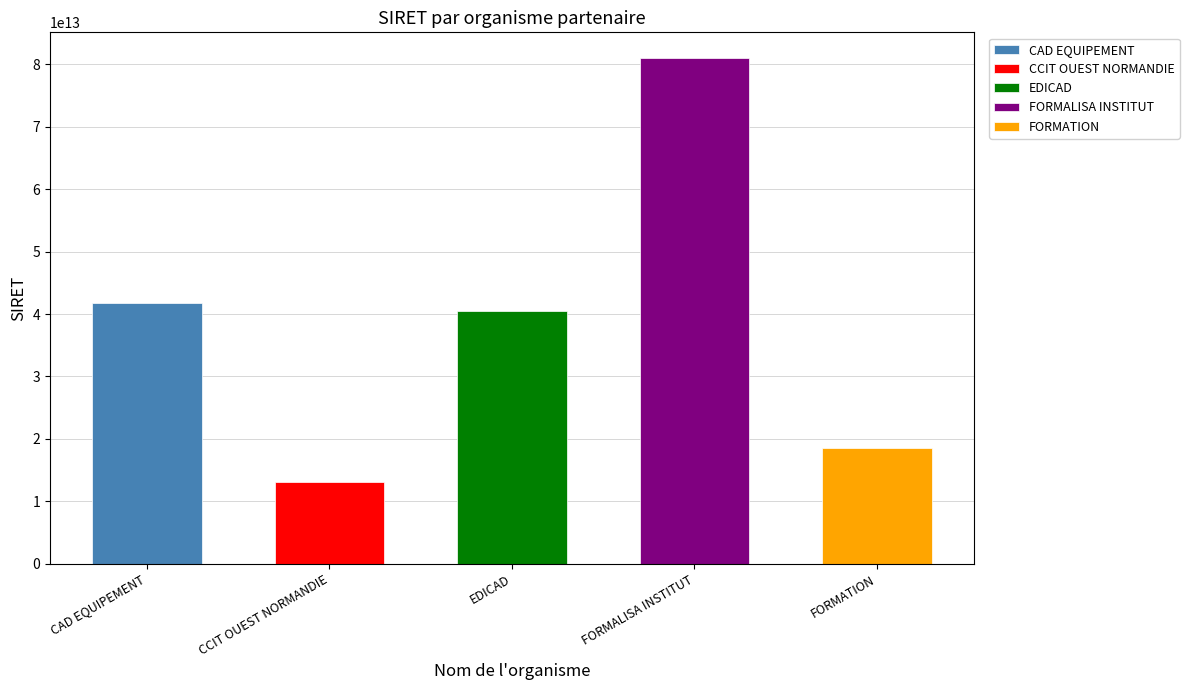

Reading left to right, what are all the values shown in this chart?

41821347600066	13002172800014	40412344000046	81095249900020	18560005300234